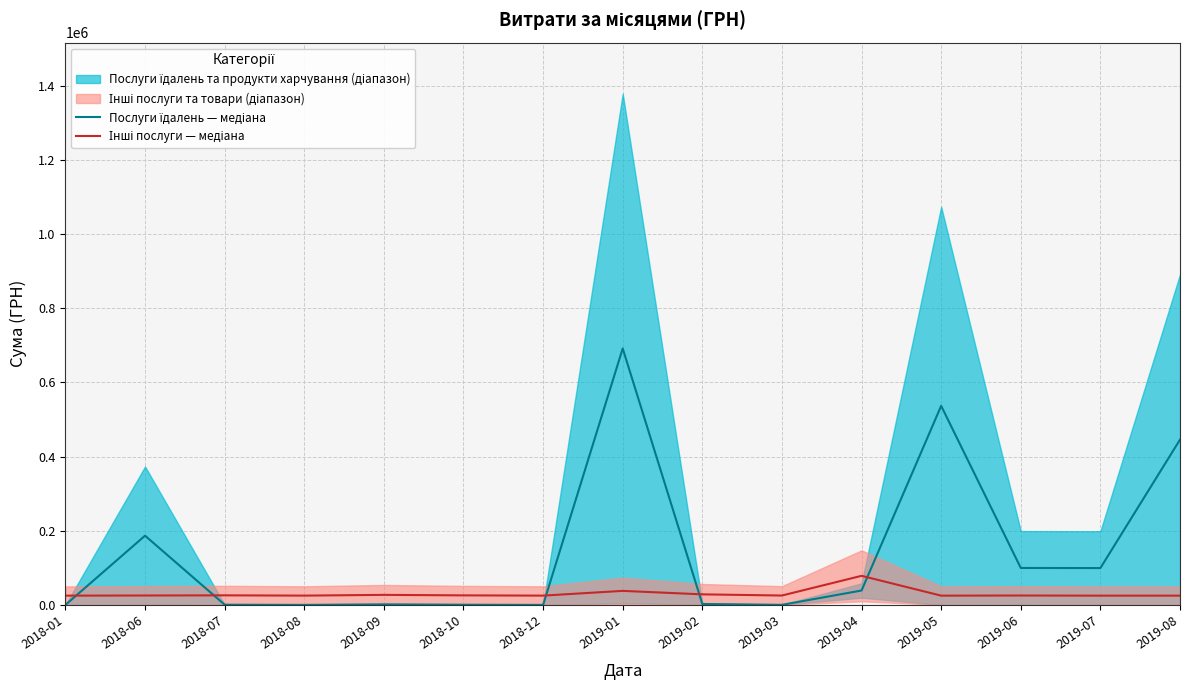

Read the Послуги їдалень — медіана value at 2019-01.

691402.7